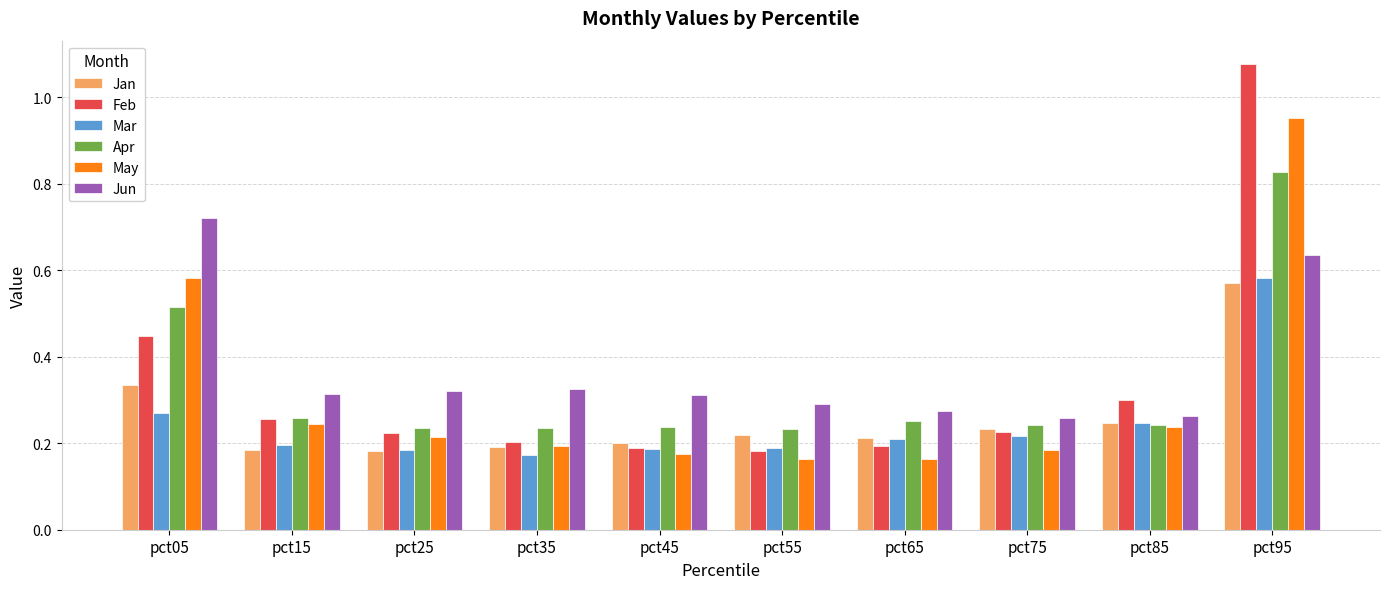

True or false: May has a value of 0.4 at pct15.

False